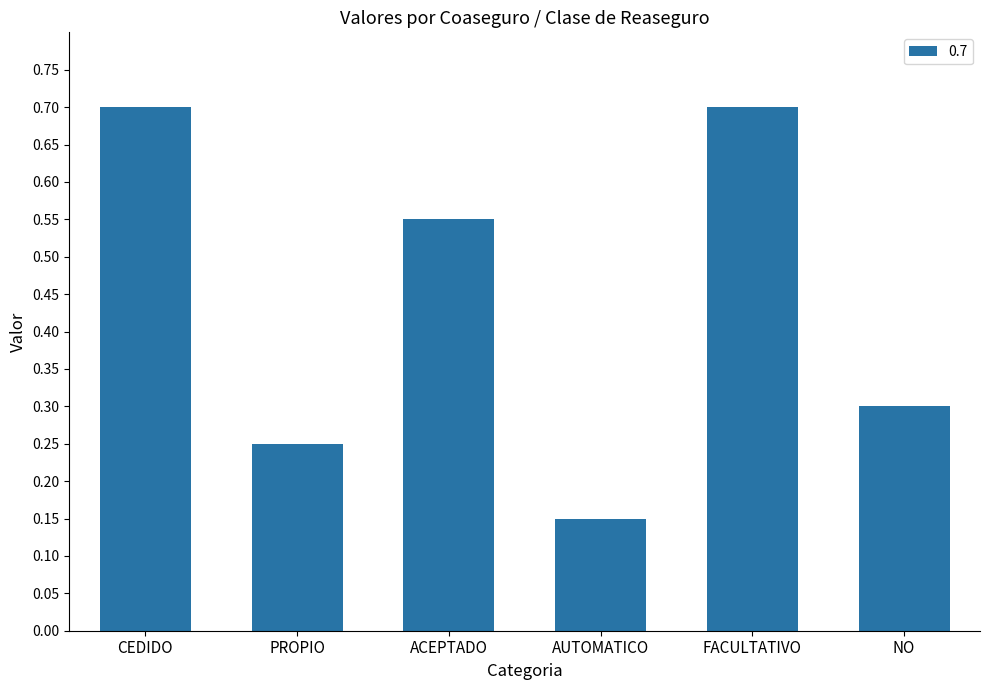

What is the greatest value displayed?

0.7